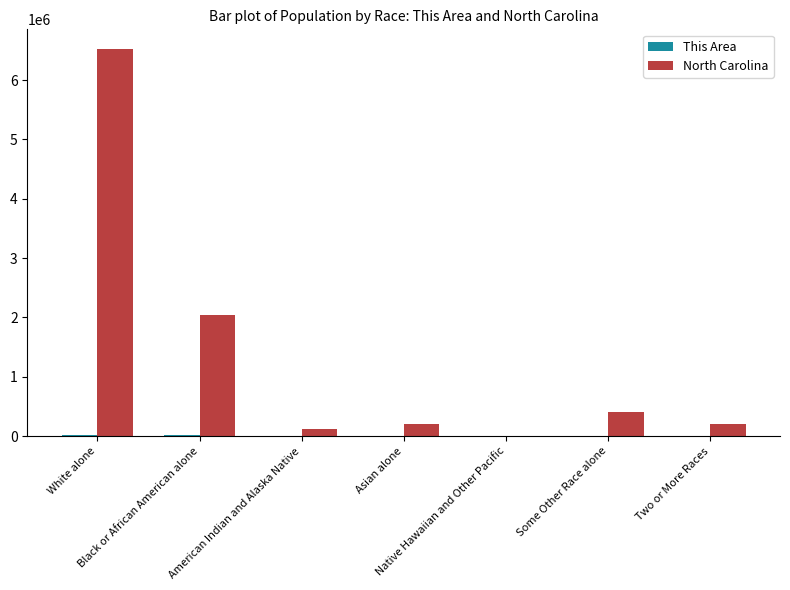

Does the chart contain stacked bars?

No